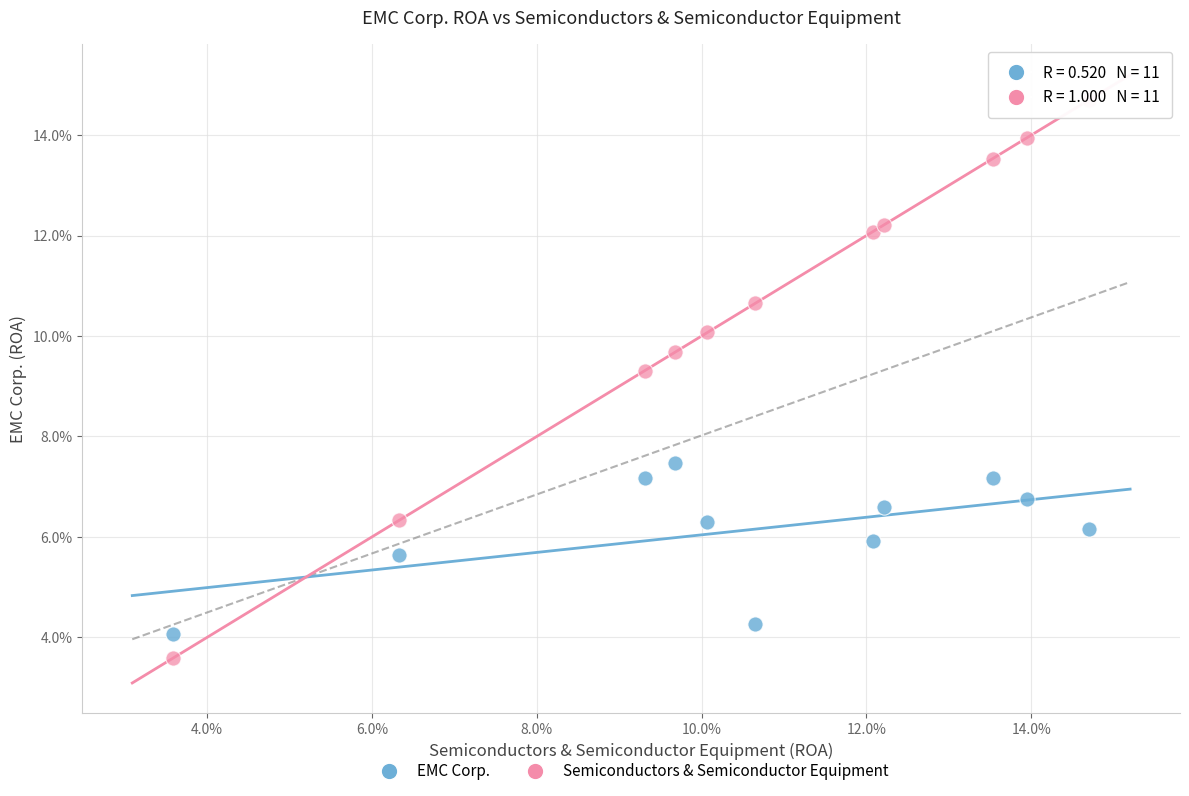

Which series reaches the maximum Y coordinate?

Semiconductors & Semiconductor Equipment